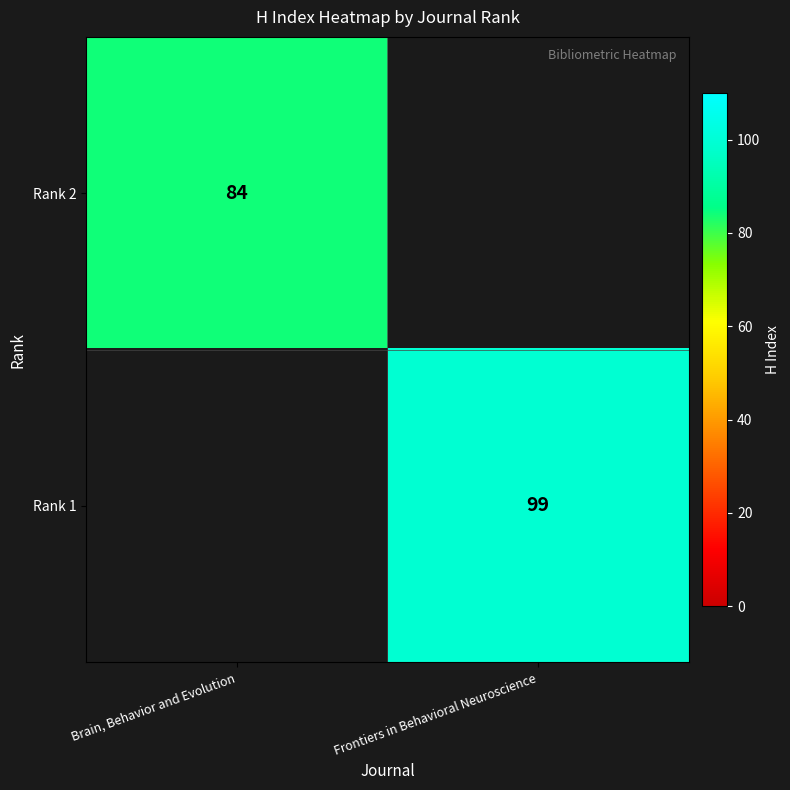

The value of Rank 1 at Frontiers in Behavioral Neuroscience is 161. True or false?

False